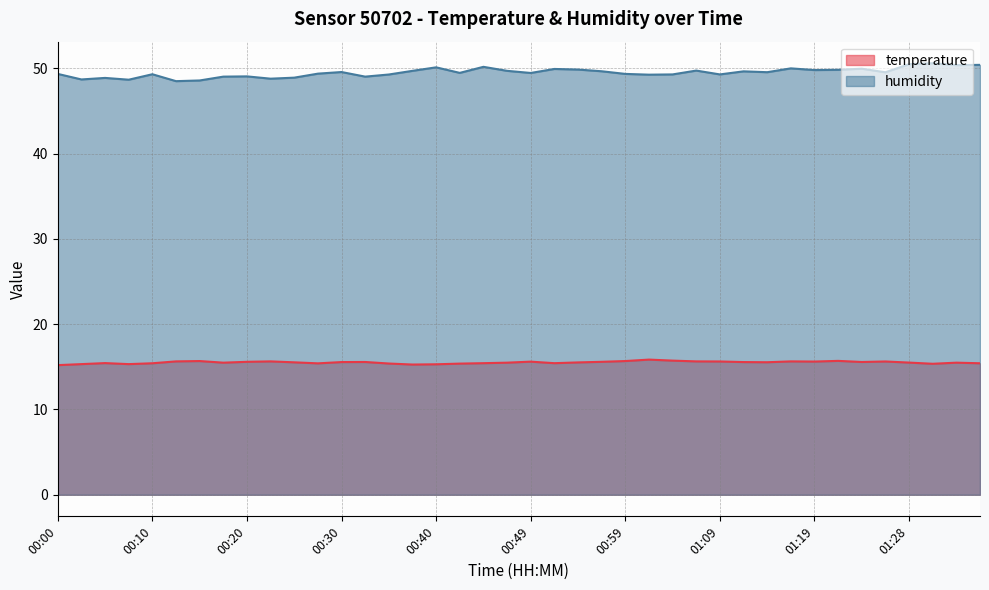

What is the value of the humidity point at the 34th from the left?

49.8